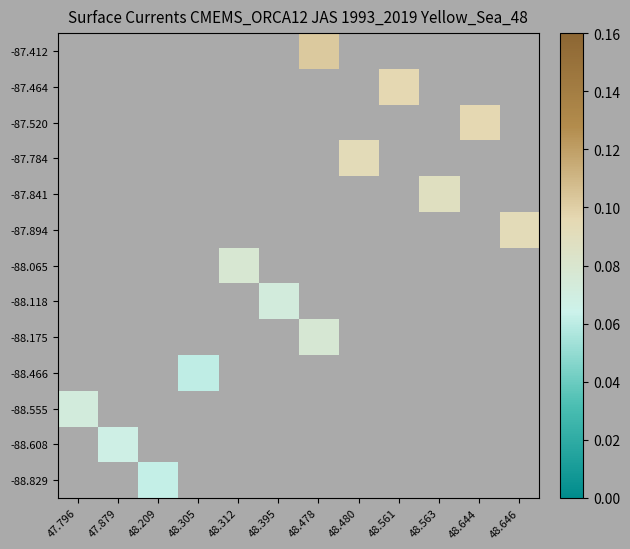

The value of -87.894 at 48.646 is 0.0. True or false?

False